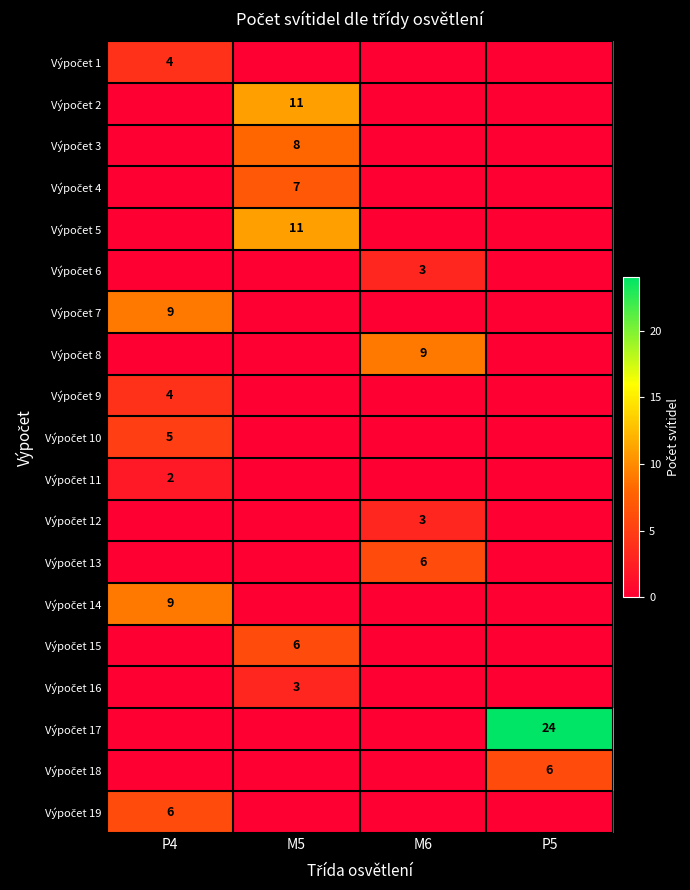

Is it true that Výpočet 18 equals 6 at P5?

True